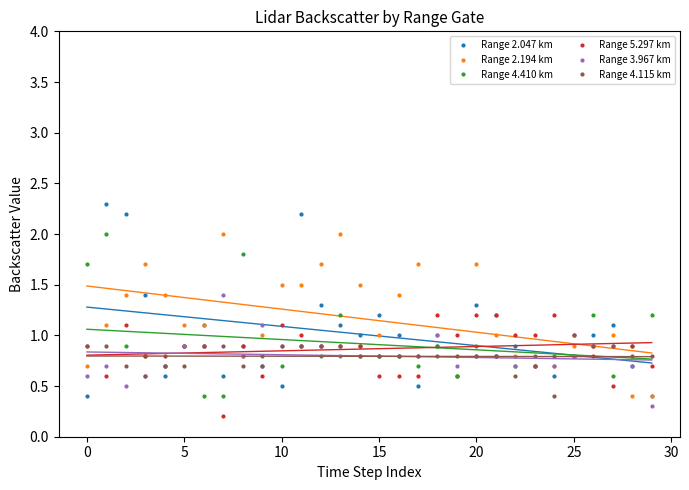

True or false: Range 2.047 km has more than 0 interior local peaks.

True